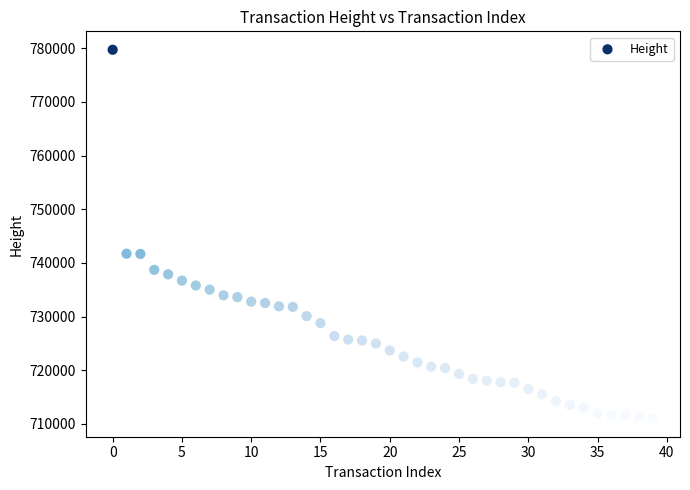

What is the range of Y values (max minus min)?

68657